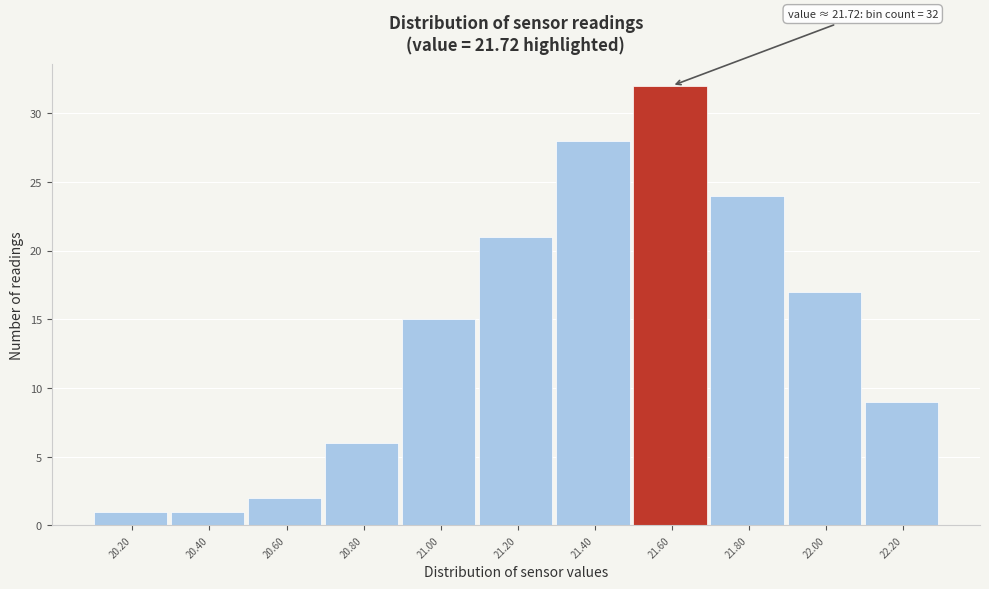

Reading right to left, extract all data points from this chart.

22.20=9	22.00=17	21.80=24	21.60=32	21.40=28	21.20=21	21.00=15	20.80=6	20.60=2	20.40=1	20.20=1